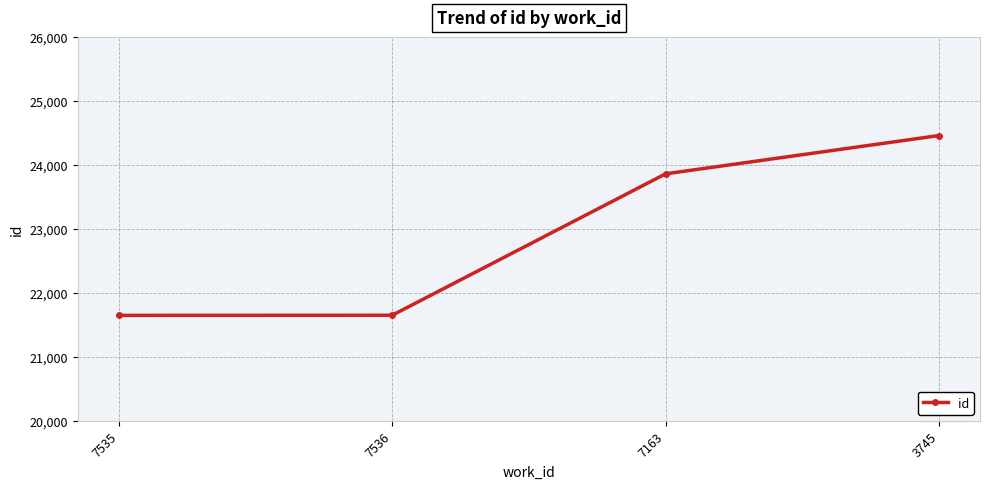

What is the change in value from 7535 to 7163?

+2212